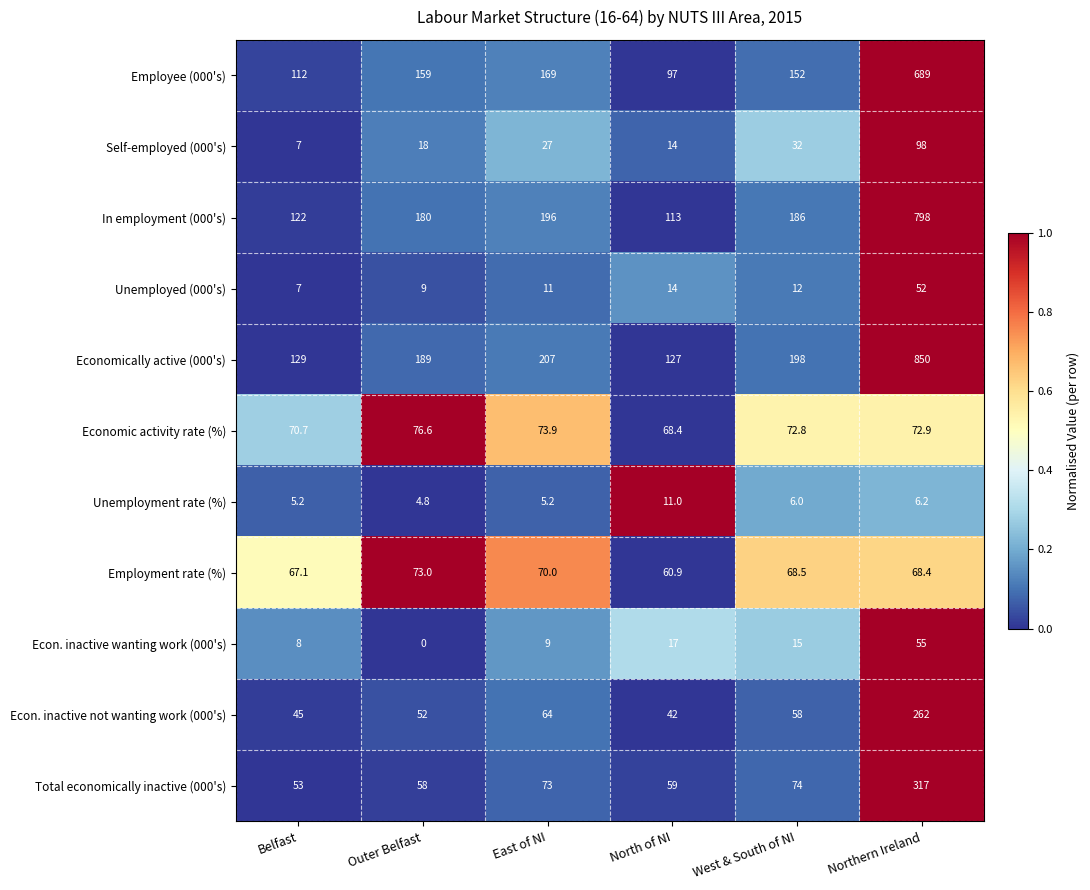

What is the spread (max minus min) of values at West & South of NI?

192.0